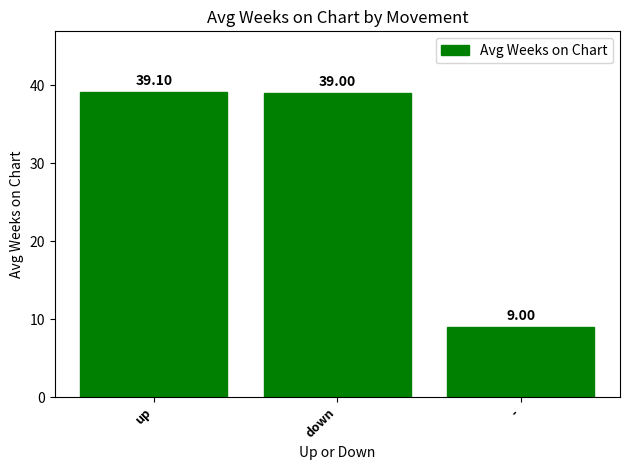

What is the average value?

29.0